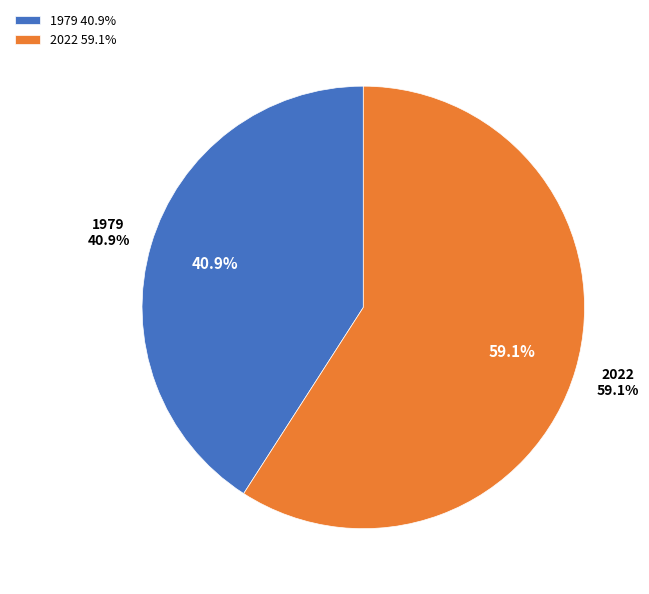

True or false: 2022 accounts for 65% of the total.

False